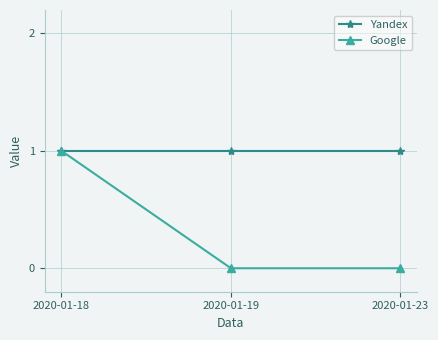

Is it true that Google equals 0 at 2020-01-18?

False